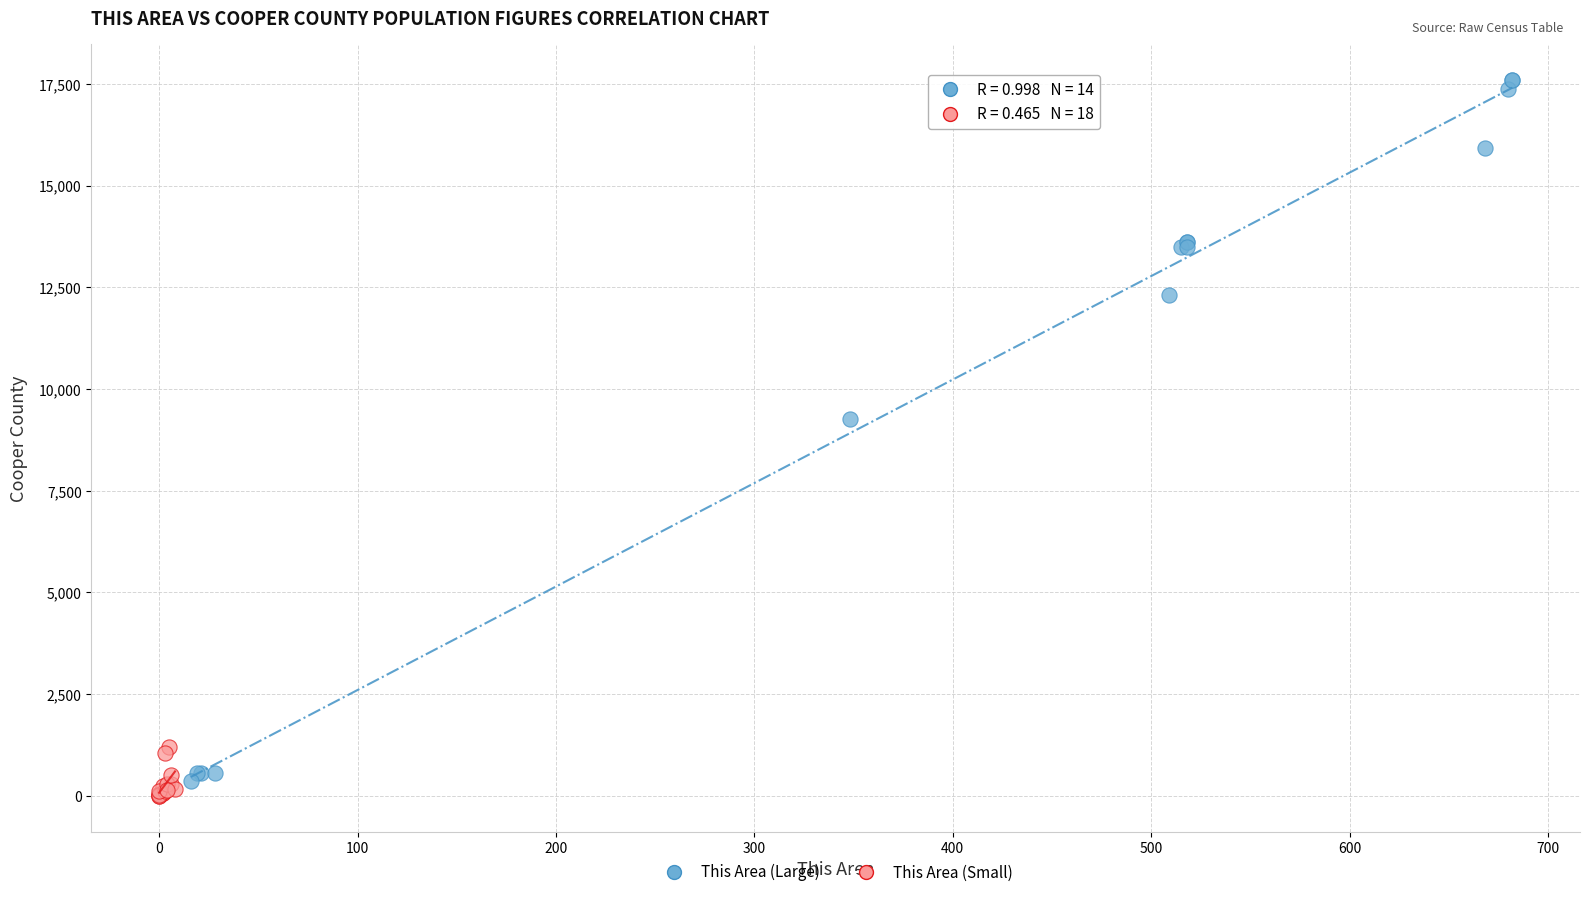

Which series reaches the maximum Y coordinate?

This Area (Large)